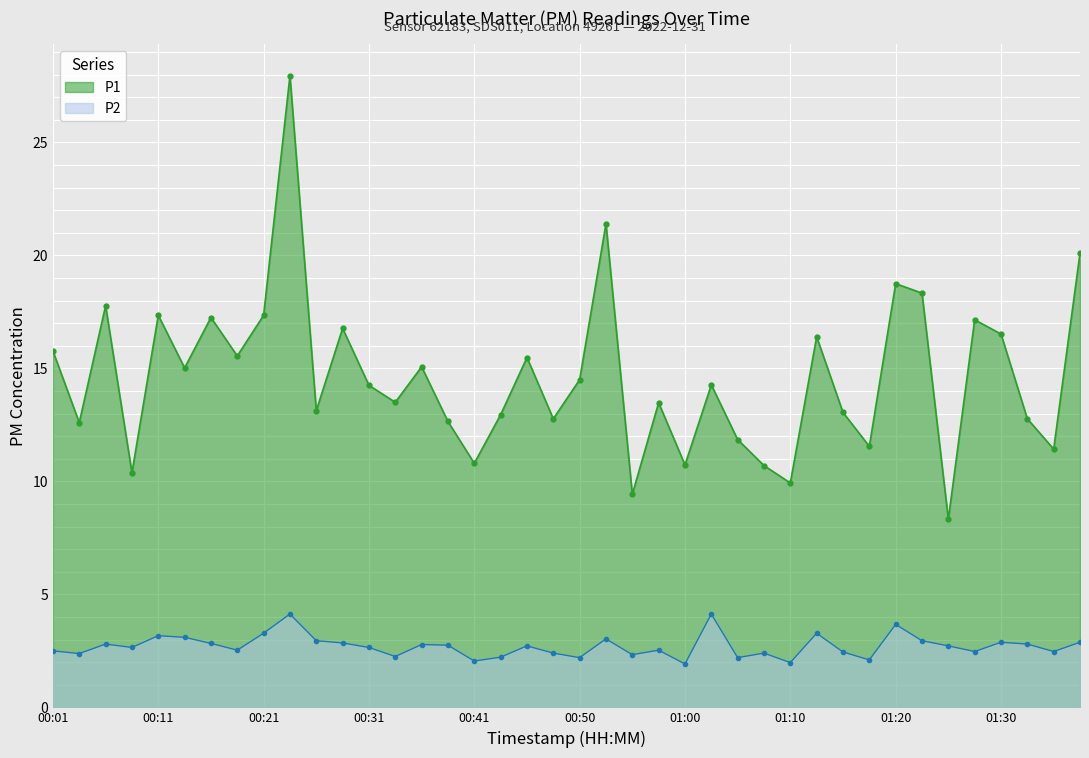

Count the number of data series in this chart.

2